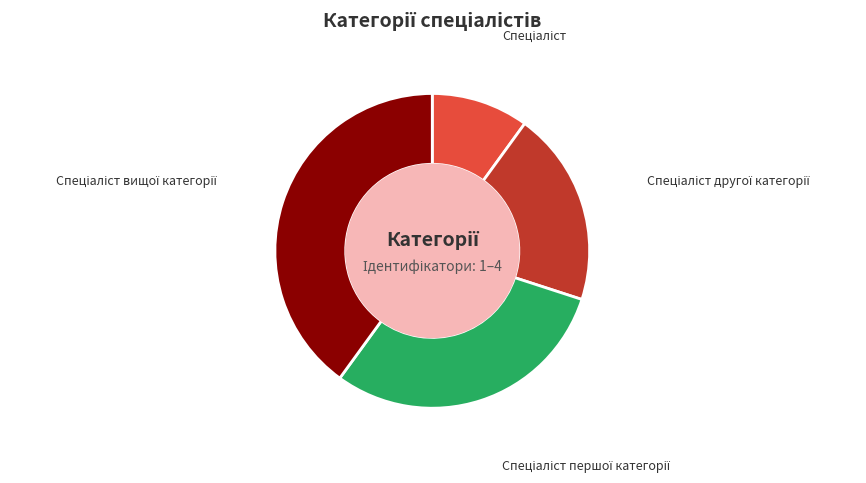

Is there a majority slice in this chart?

No